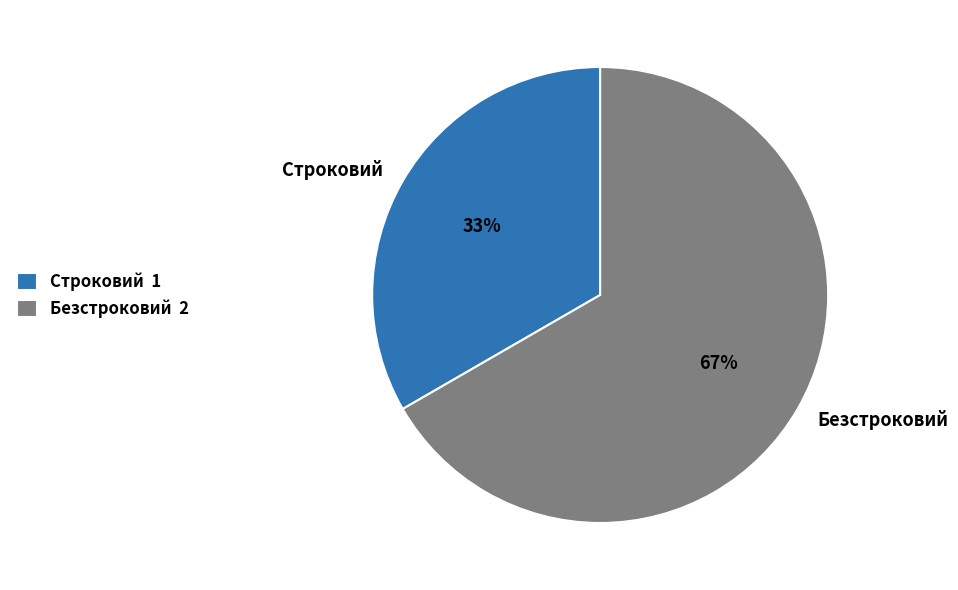

Rank the categories by value from lowest to highest.

Строковий, Безстроковий